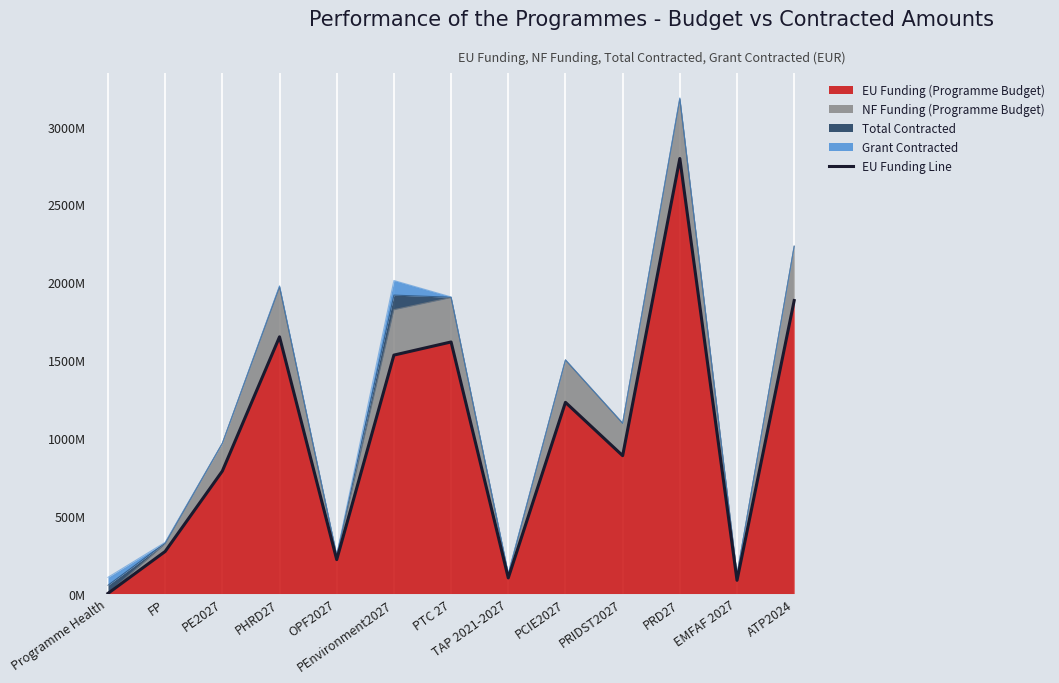

What is the difference between the values at PEnvironment2027 and EMFAF 2027?

1446.6